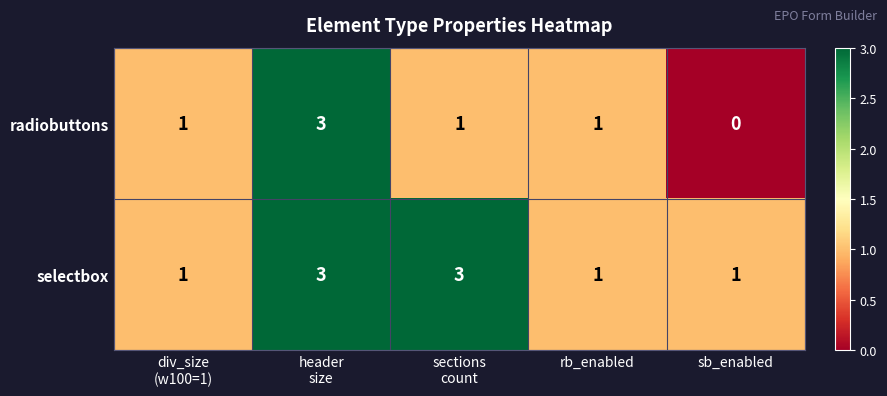

What is the difference between the maximum and minimum values in the radiobuttons series?

3